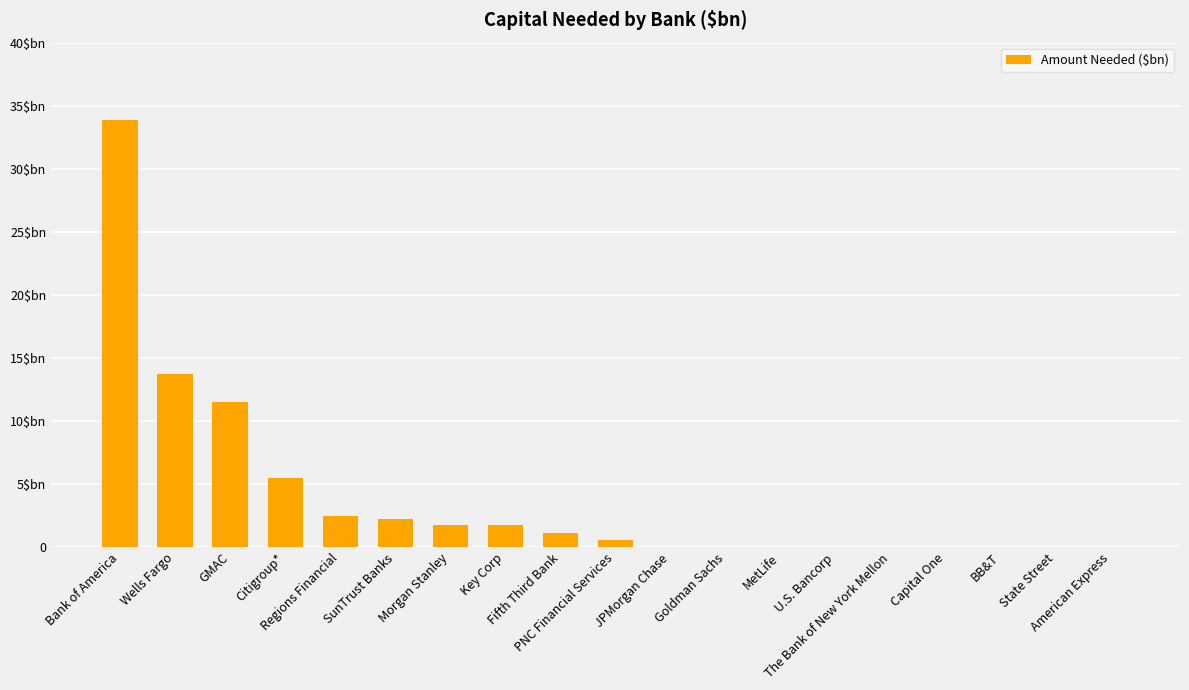

Which label corresponds to the smallest value in the chart?

JPMorgan Chase